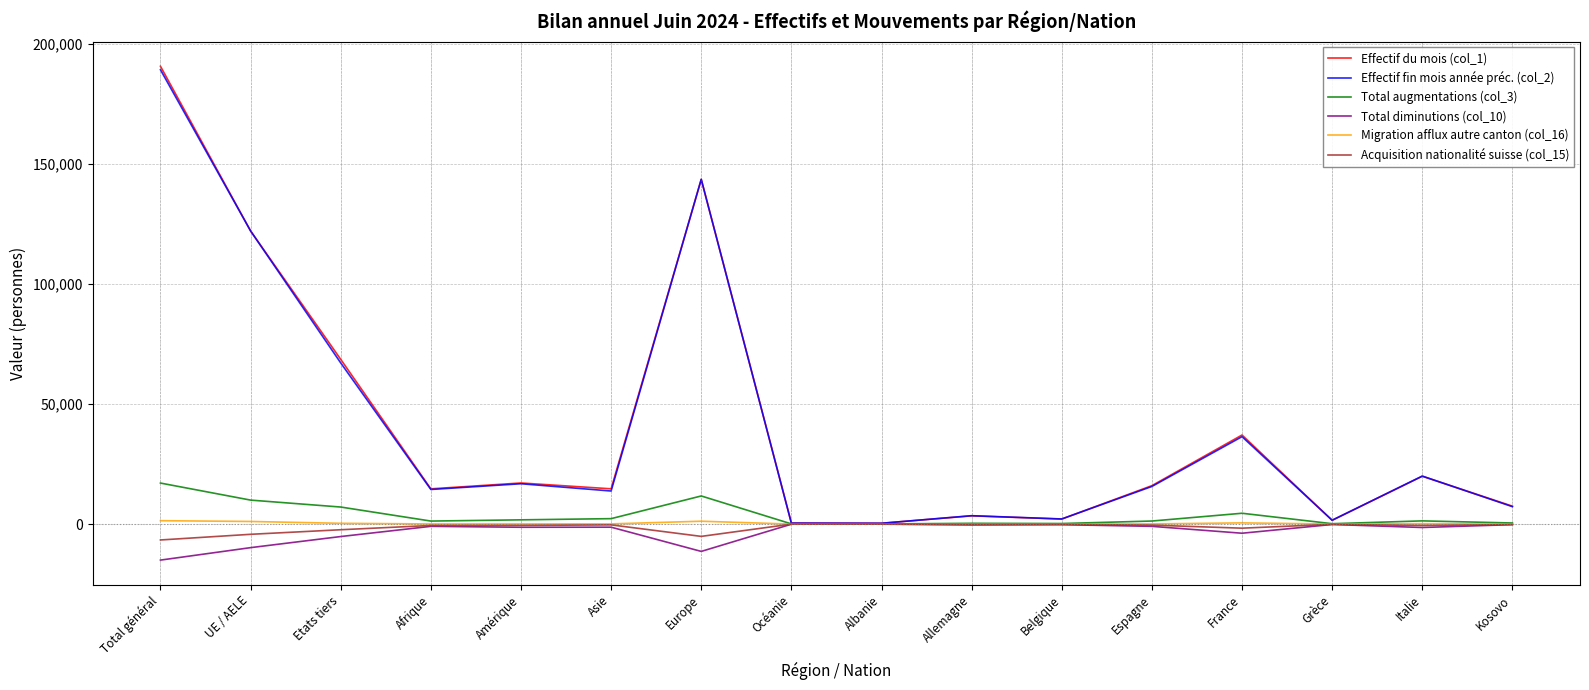

What is the minimum value for Total augmentations (col_3)?

48